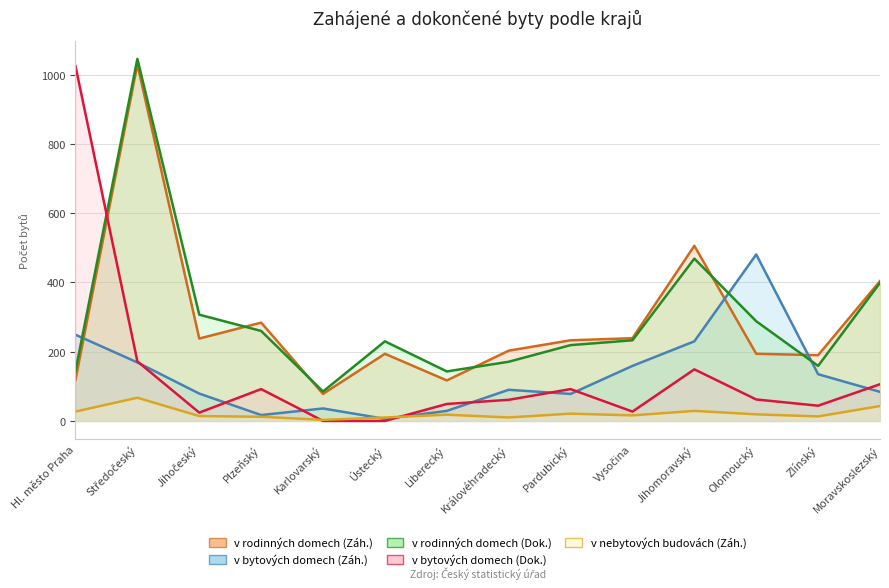

At Liberecký, list the series in order from smallest to largest.

v nebytových budovách (Záh.), v bytových domech (Záh.), v bytových domech (Dok.), v rodinných domech (Záh.), v rodinných domech (Dok.)